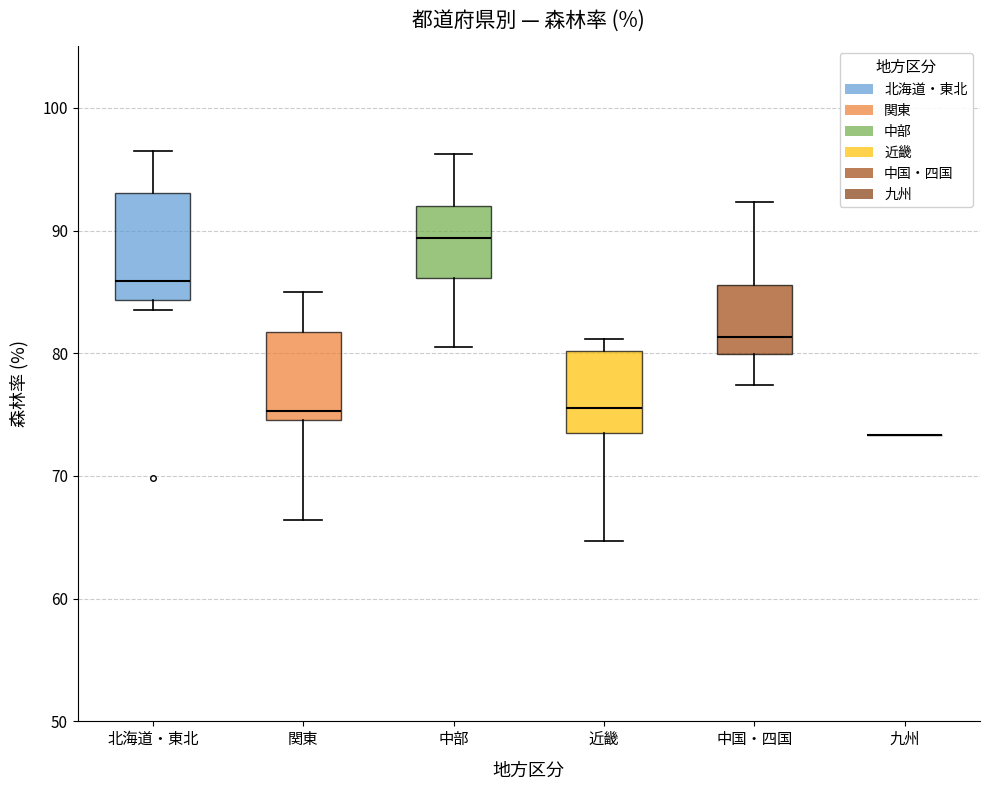

Where does the lower whisker of the box for 中国・四国 end on the y-axis? The values are not printed on the chart, so give them approximately, as read against the axis.

77